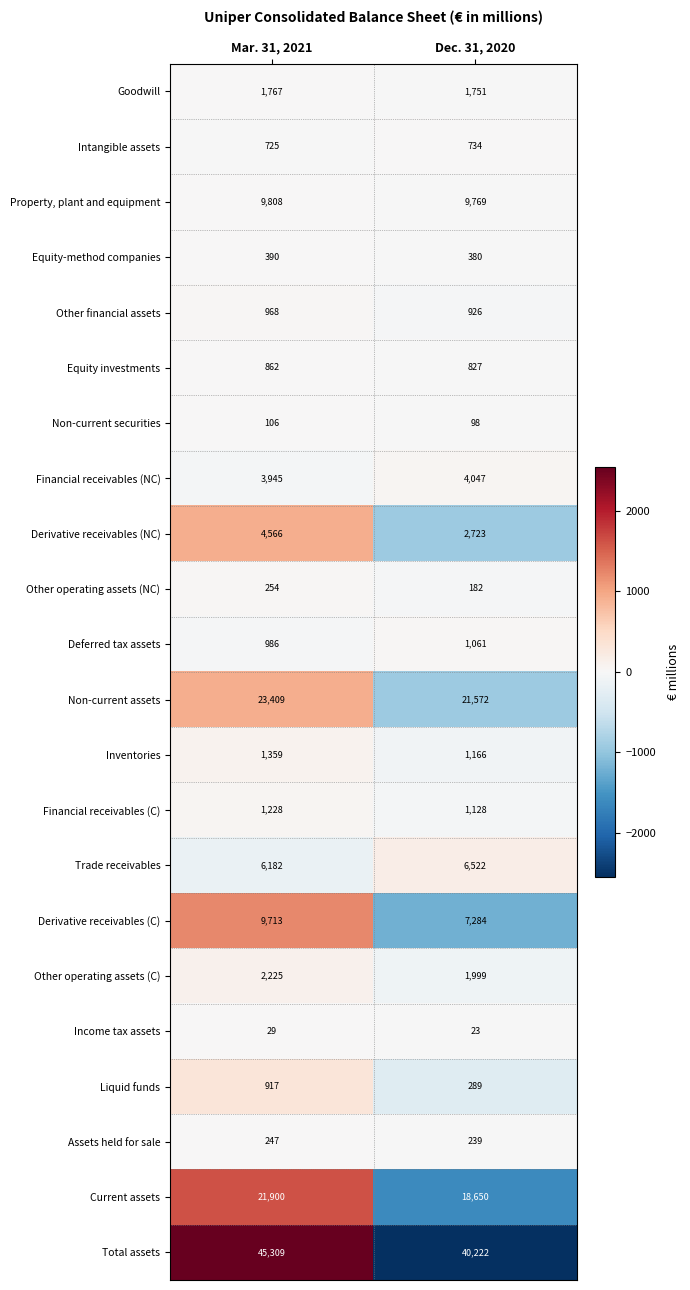

Which series has the largest range (max minus min)?

Total assets